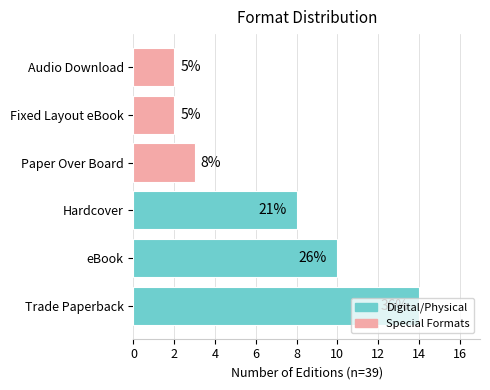

Where is the data nearest to the value 8?

Hardcover